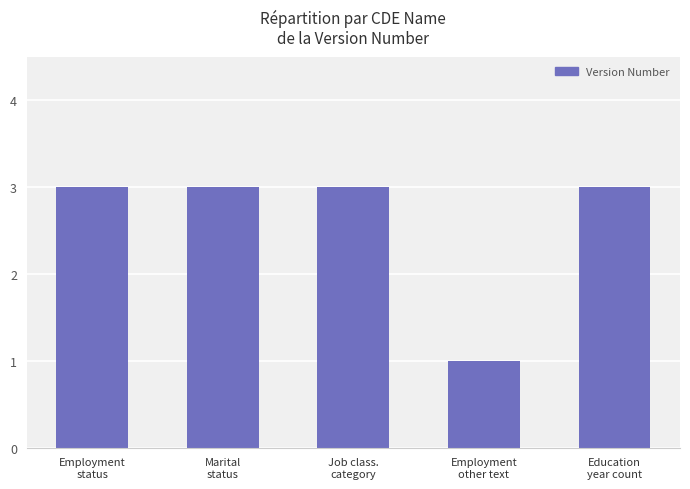

Reading left to right, transcribe all the data shown in this chart.

3	3	3	1	3